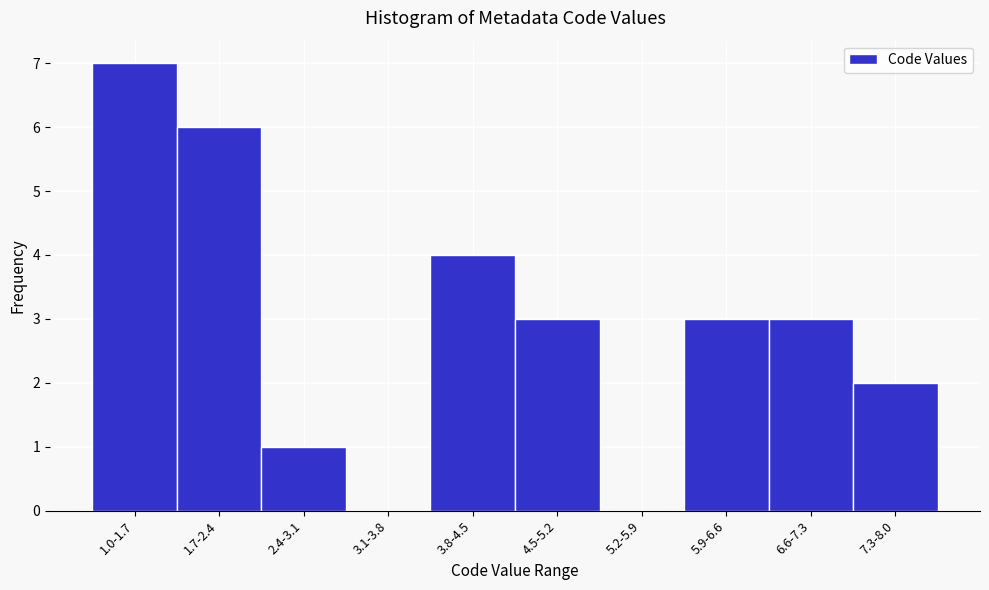

Reading left to right, extract all data points from this chart.

1.0-1.7=7	1.7-2.4=6	2.4-3.1=1	3.1-3.8=0	3.8-4.5=4	4.5-5.2=3	5.2-5.9=0	5.9-6.6=3	6.6-7.3=3	7.3-8.0=2